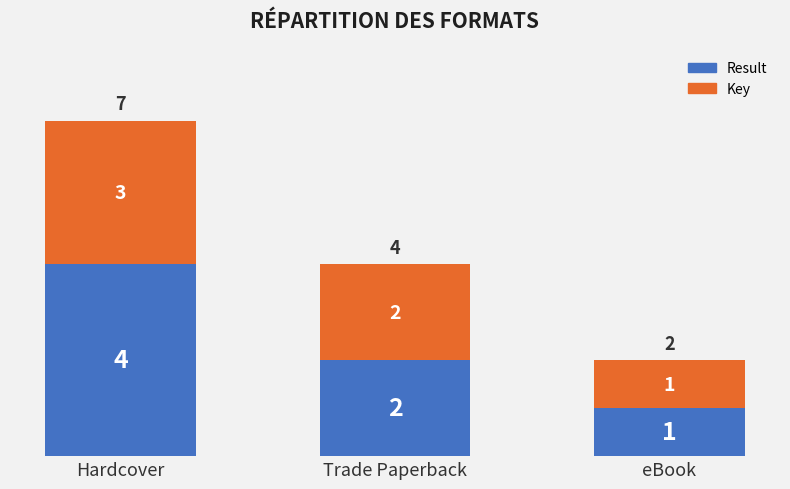

How many bars are there in total?

3